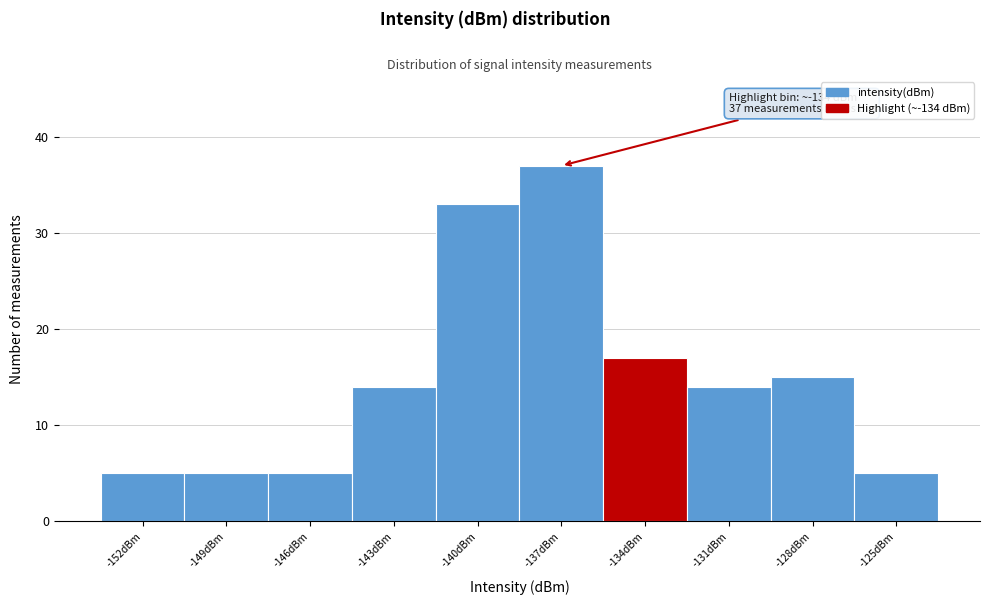

Reading right to left, transcribe all the data shown in this chart.

5	15	14	17	37	33	14	5	5	5